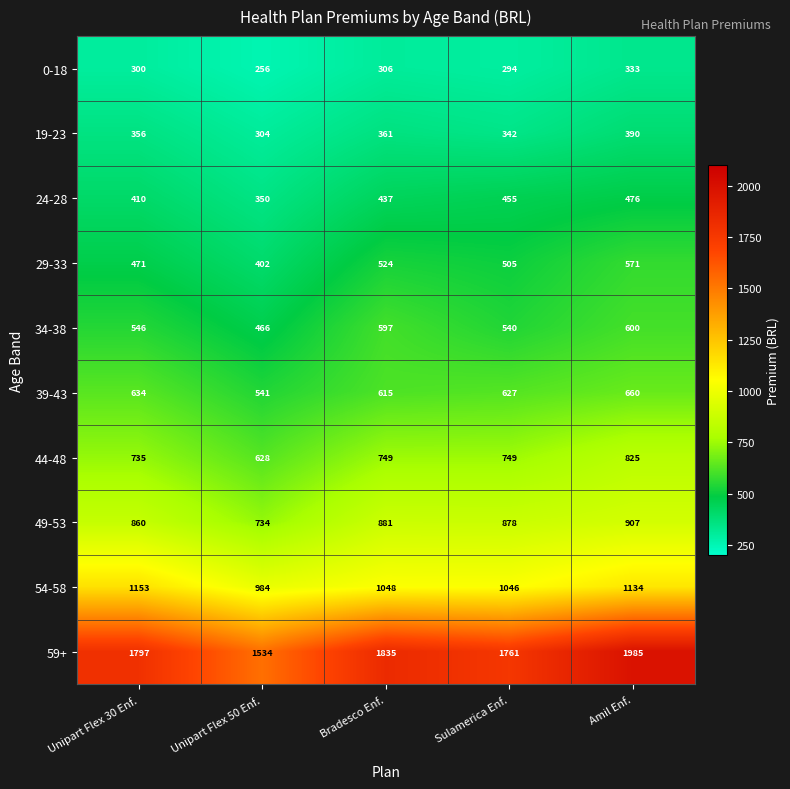

How many series are shown in this chart?

10